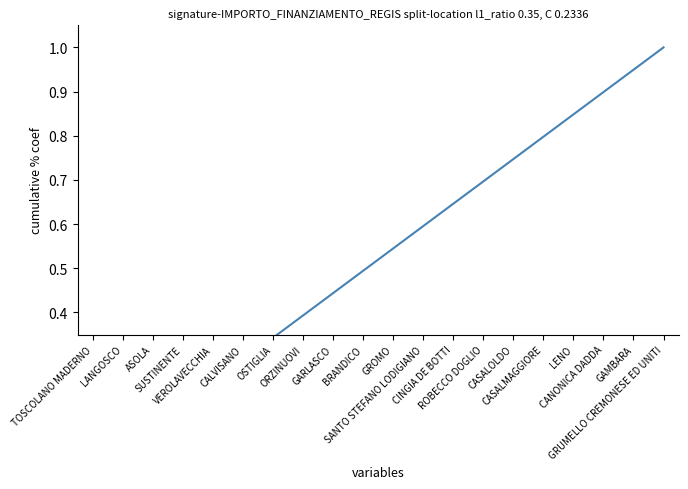

What is the change in value from OSTIGLIA to SANTO STEFANO LODIGIANO?

+0.3